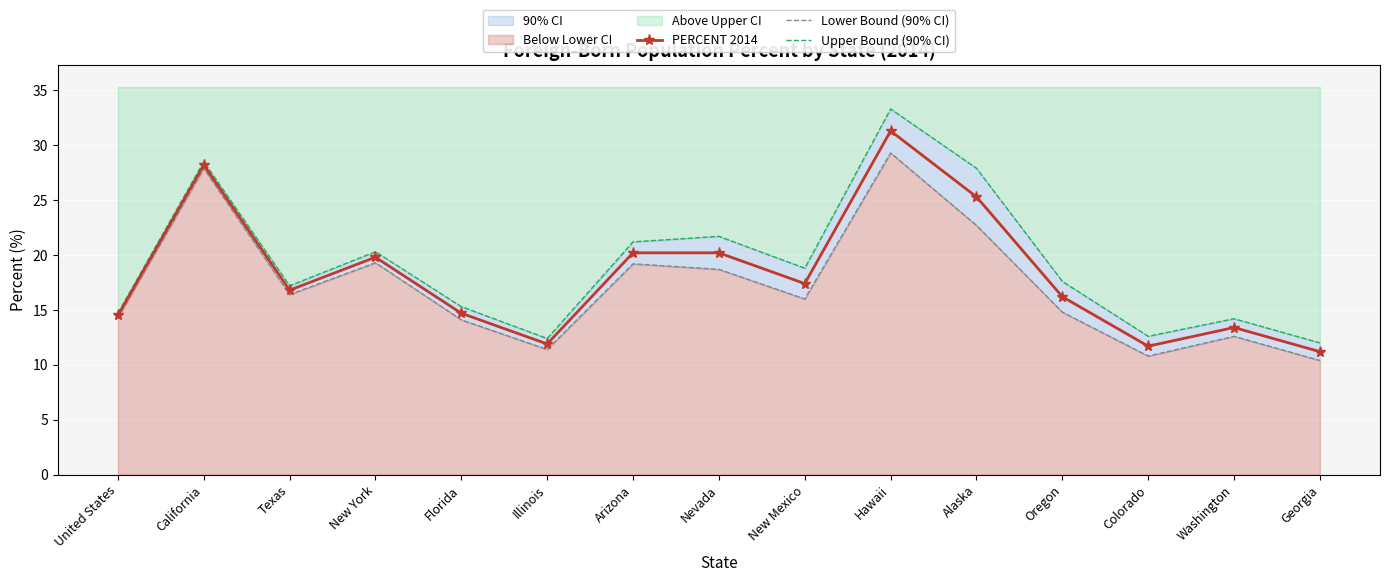

What is the value of the PERCENT 2014 point at the 5th from the left?

14.7